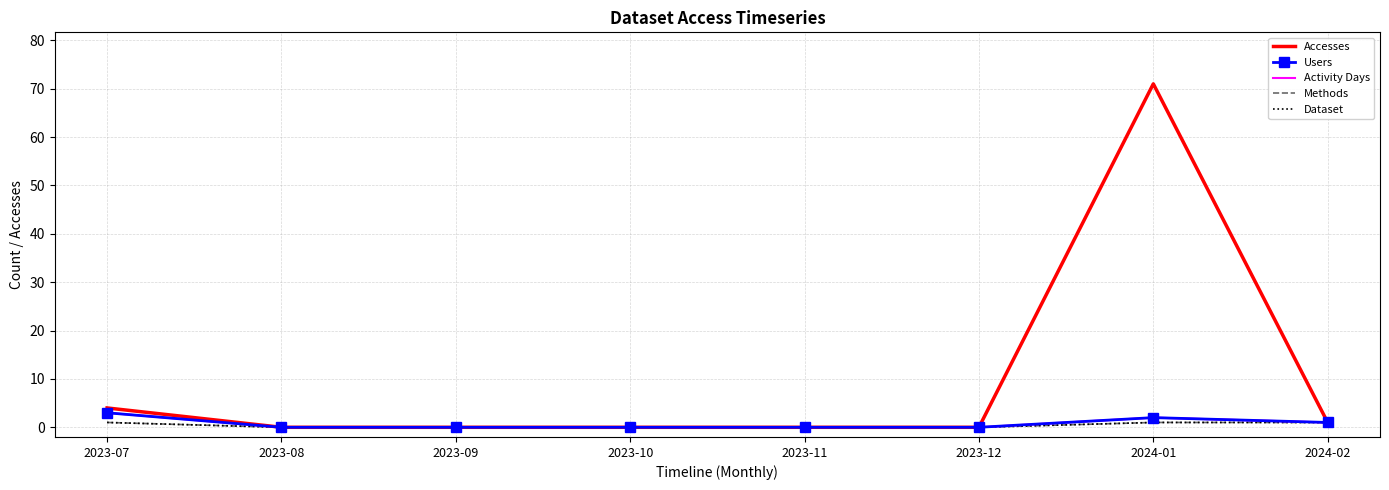

At how many categories does at least one series exceed 47?

1